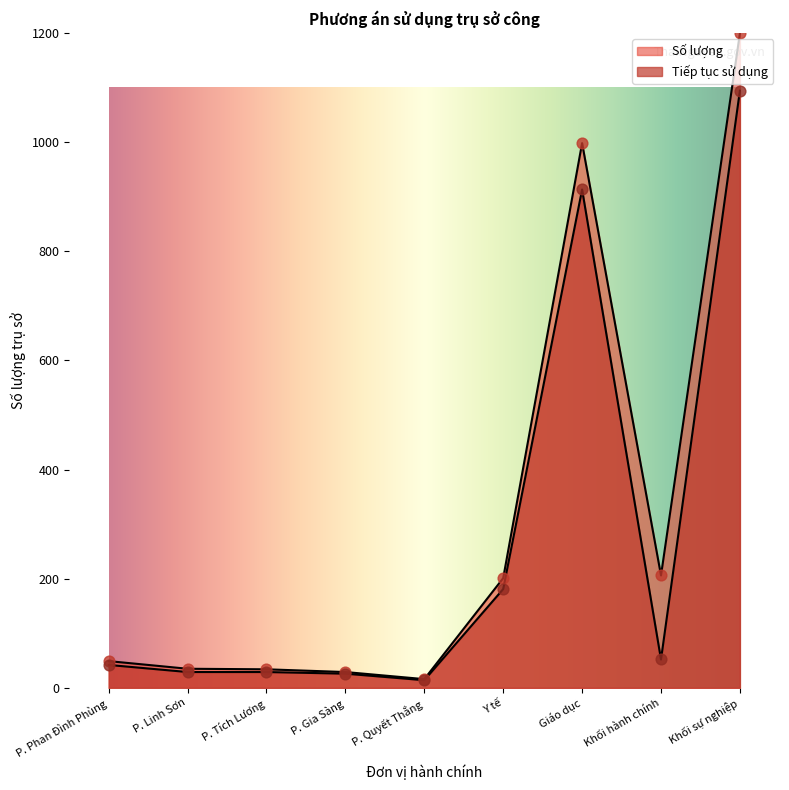

At which category is the sum across all series the highest?

Khối sự nghiệp